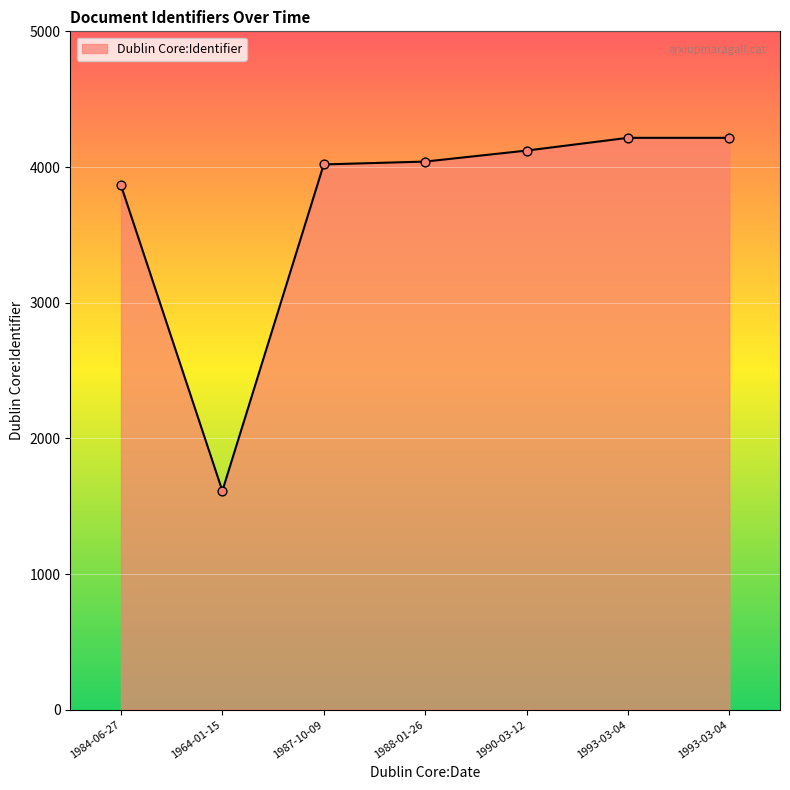

How many values are below 4040?

3